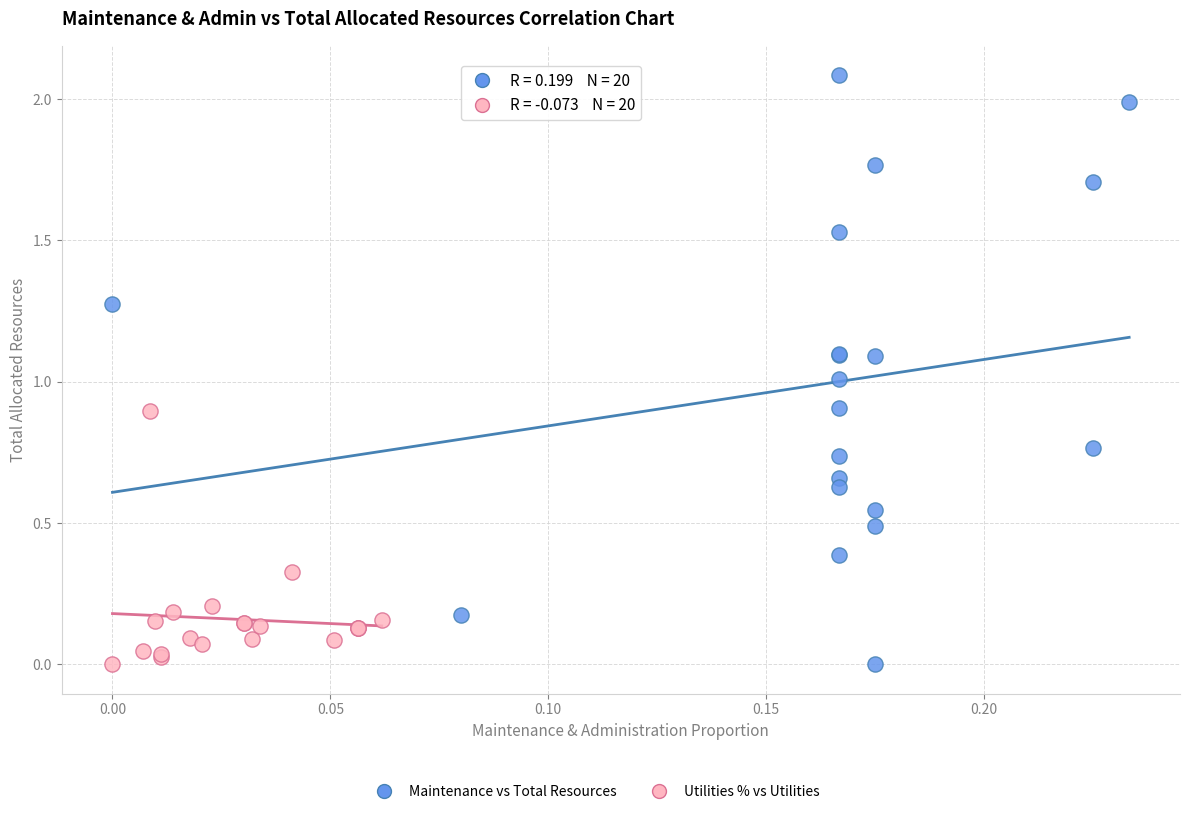

Which series contains the highest Y value?

Maintenance vs Total Resources